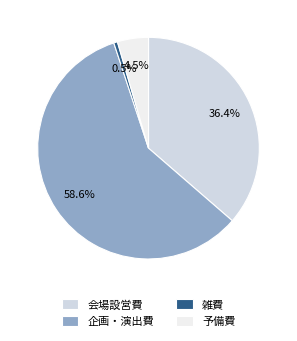

Count the number of slices in the pie.

4